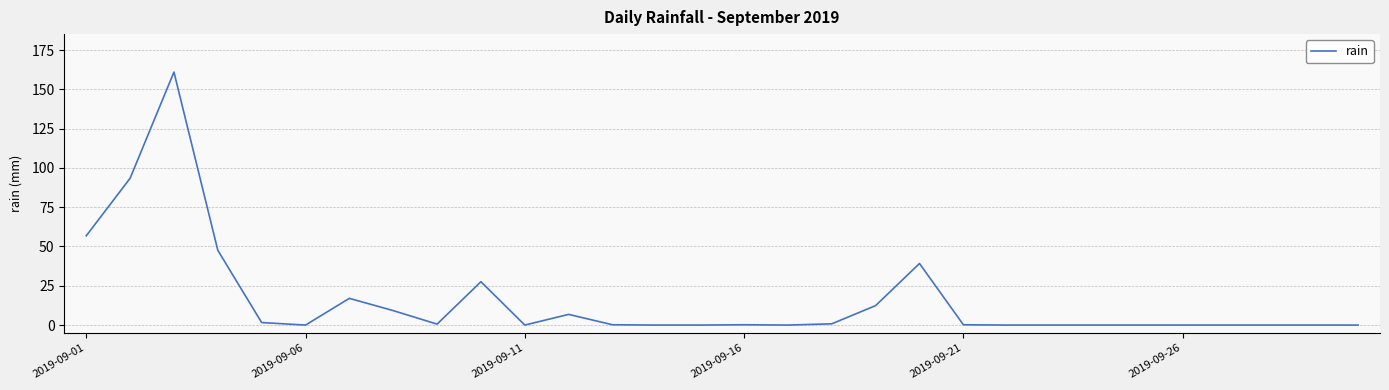

What is the difference between the maximum and minimum values?

161.0